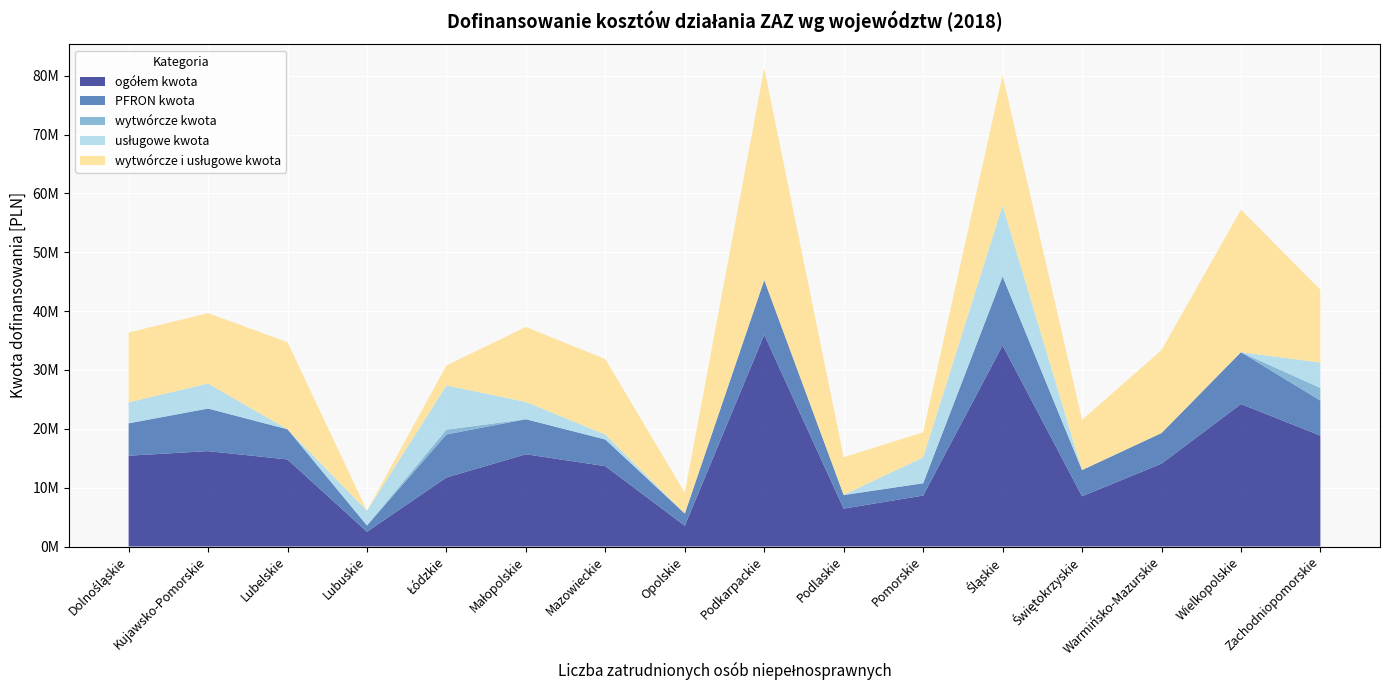

Reading left to right, extract all data points from this chart.

ogółem kwota: 15430244	16204839	14790569	2509831	11724123	15671286	13651782	3529491	35973444	6436530	8656363	34170277	8532227	14078104	24208715	18838092
PFRON kwota: 5501223	7236218	5129354	1066898	7316191	5956624	4532312	2072000	9307301	2294000	2090500	11722047	4456853	5201535	8809957	5948005
wytwórcze kwota: 0	0	0	0	813264	0	0	0	0	49591	0	0	0	0	0	2156476
usługowe kwota: 3559110	4251322	0	2509831	7513771	2937934	843487	0	0	0	4396513	12076521	0	0	0	4314564
wytwórcze i usługowe kwota: 11871134	11953517	14790569	0	3397088	12733352	12808295	3529491	35973444	6386939	4259850	22093756	8532227	14078104	24208715	12367052